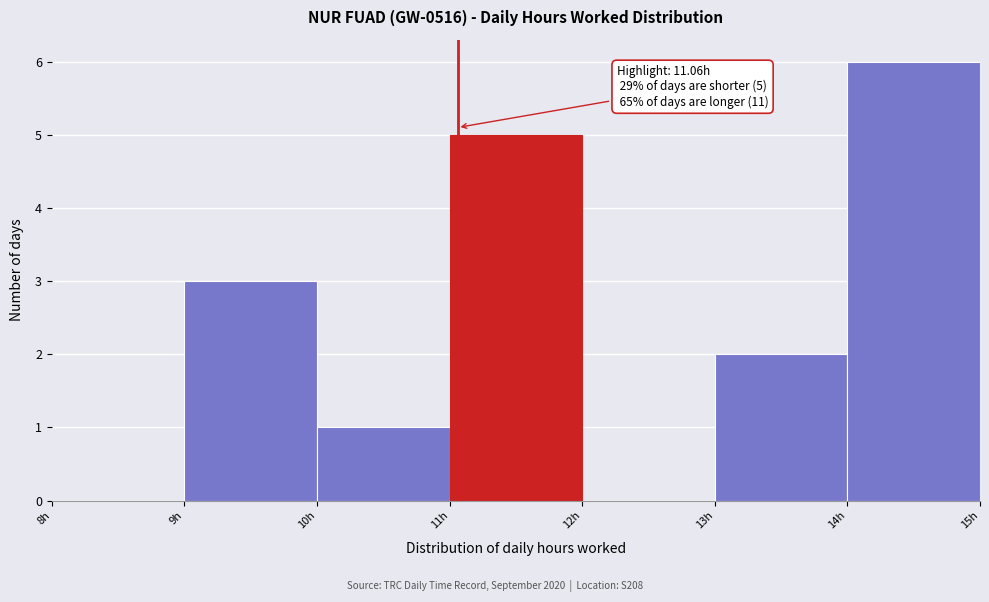

Over which range of the x-axis is the bar tallest?

14 to 15